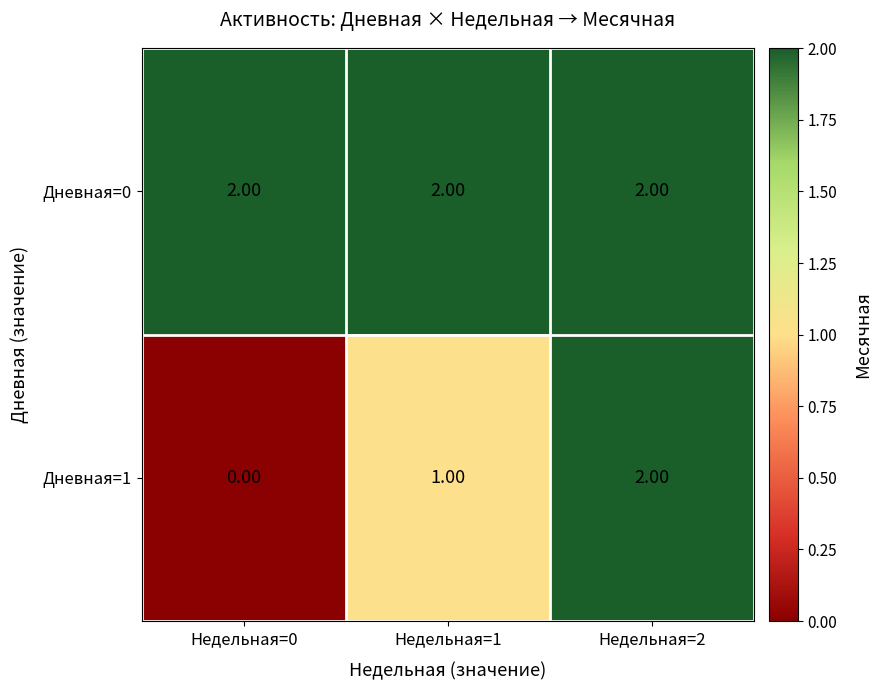

At how many categories does at least one series exceed 1?

3